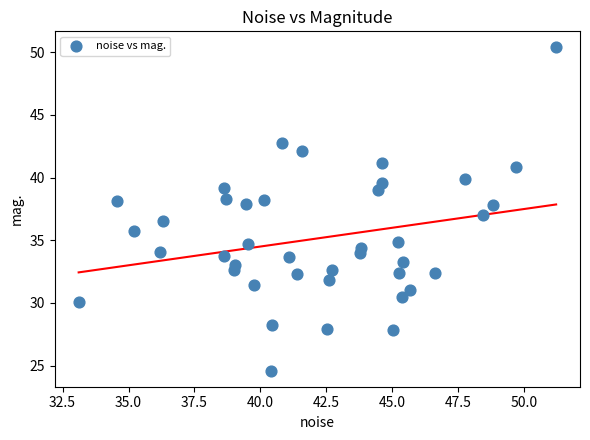

What is the range of Y values (max minus min)?

25.7